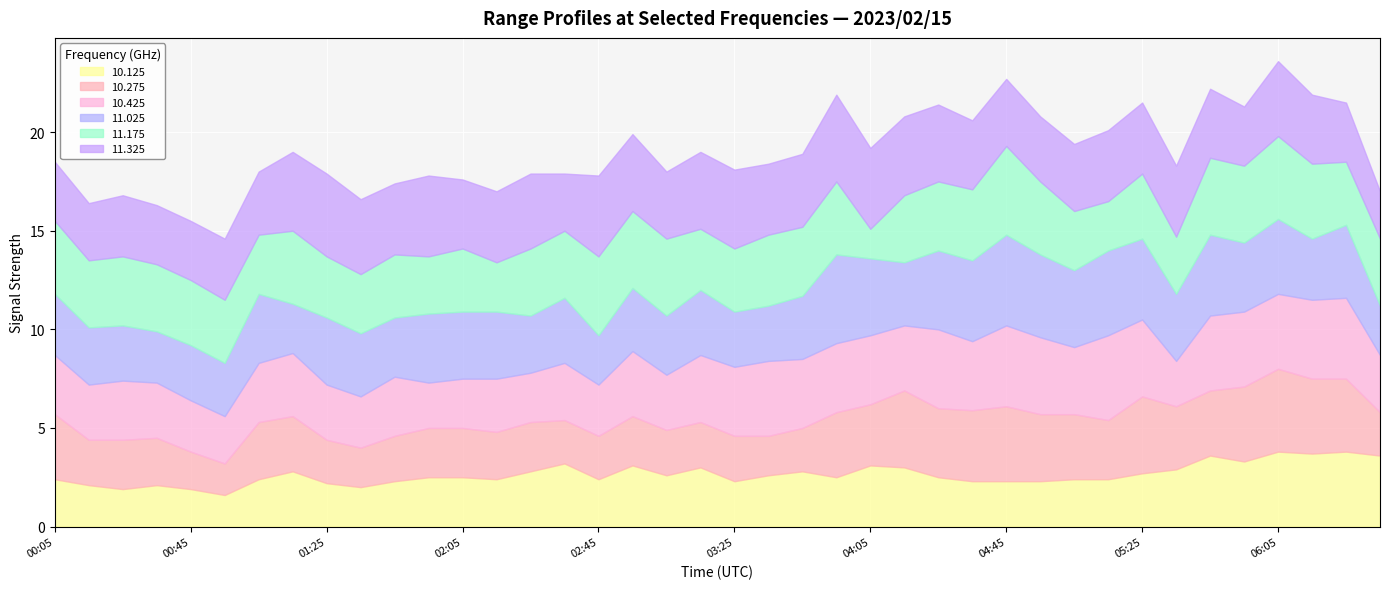

After their last crossing, which series has the higher values: 10.425 or 10.125?

10.125